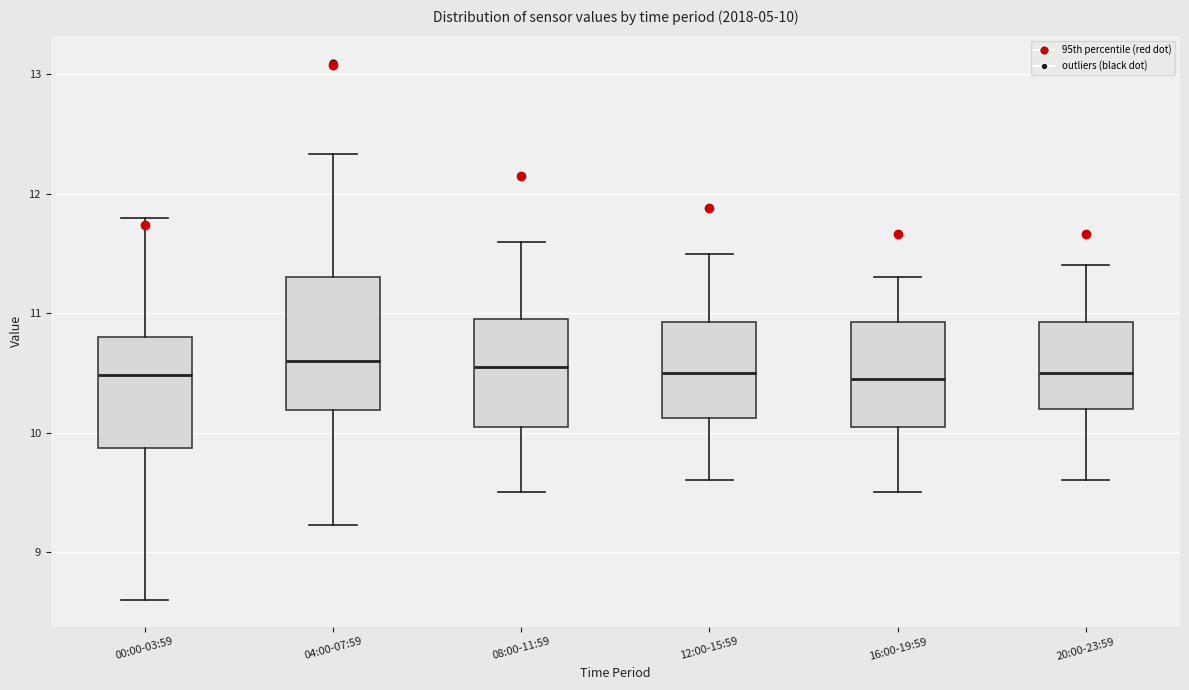

Which box is the tallest, from its lower edge to its upper edge?

04:00-07:59